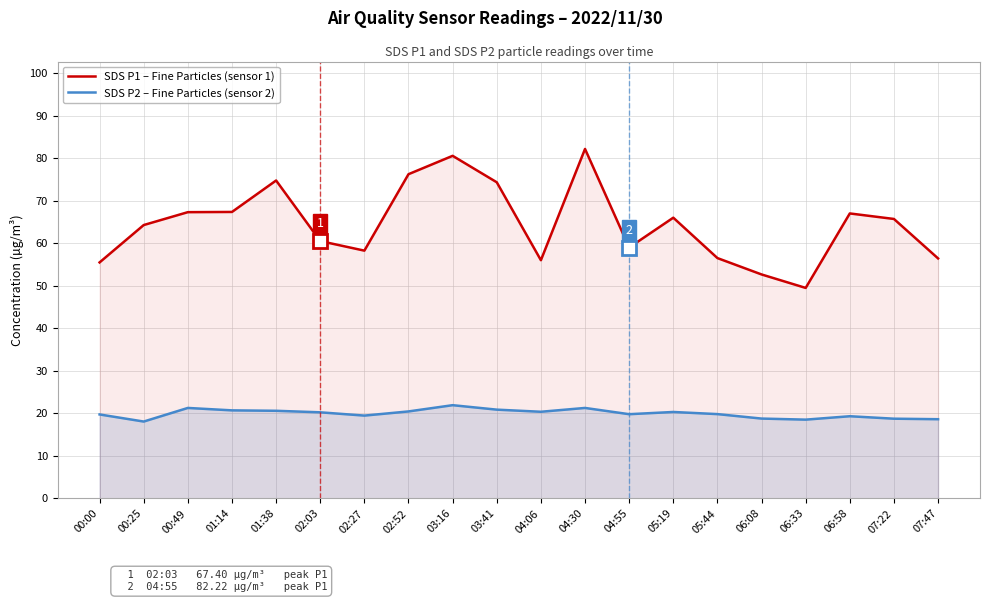

Rank the series by their average value, from lowest to highest.

SDS P2 – Fine Particles (sensor 2), SDS P1 – Fine Particles (sensor 1)